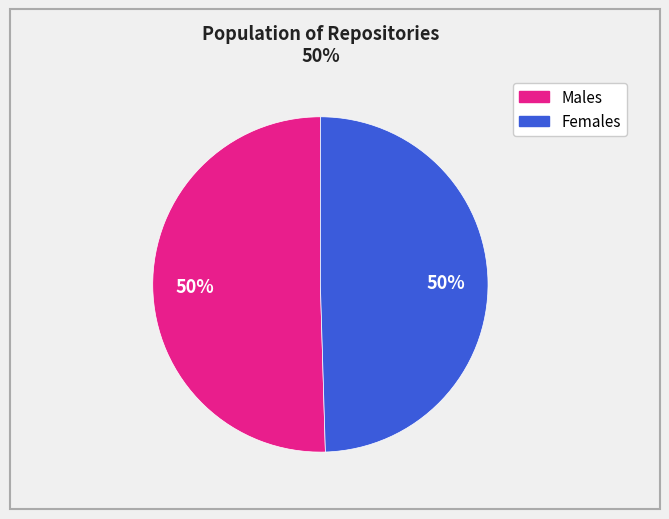

To the nearest percent, what is the average slice percentage?

50%